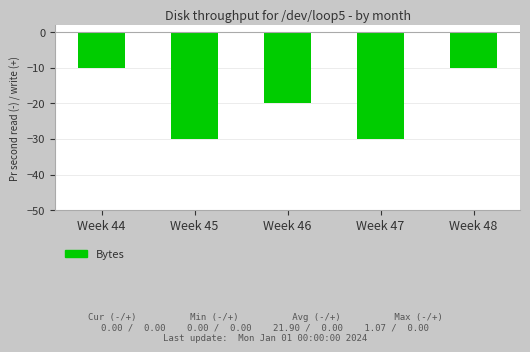

True or false: the data shows -45 at Week 47.

False